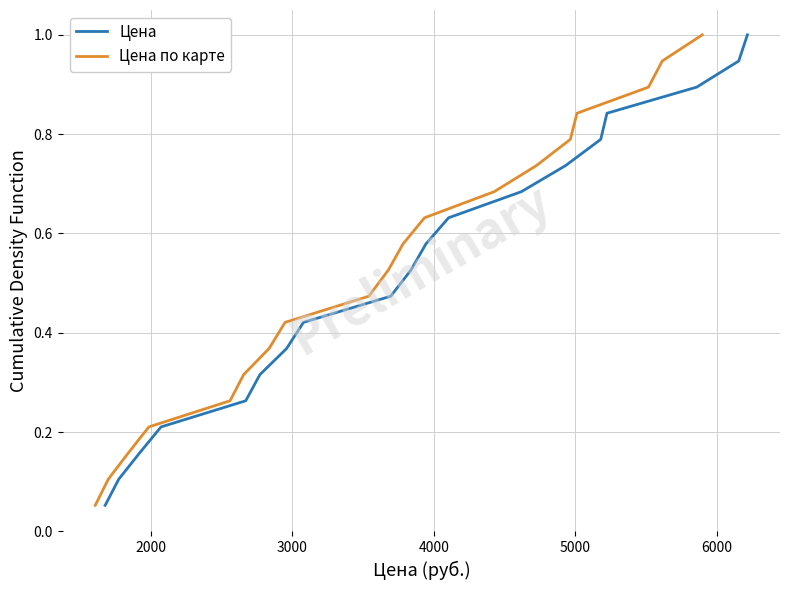

What is the maximum value for Цена?

1.0